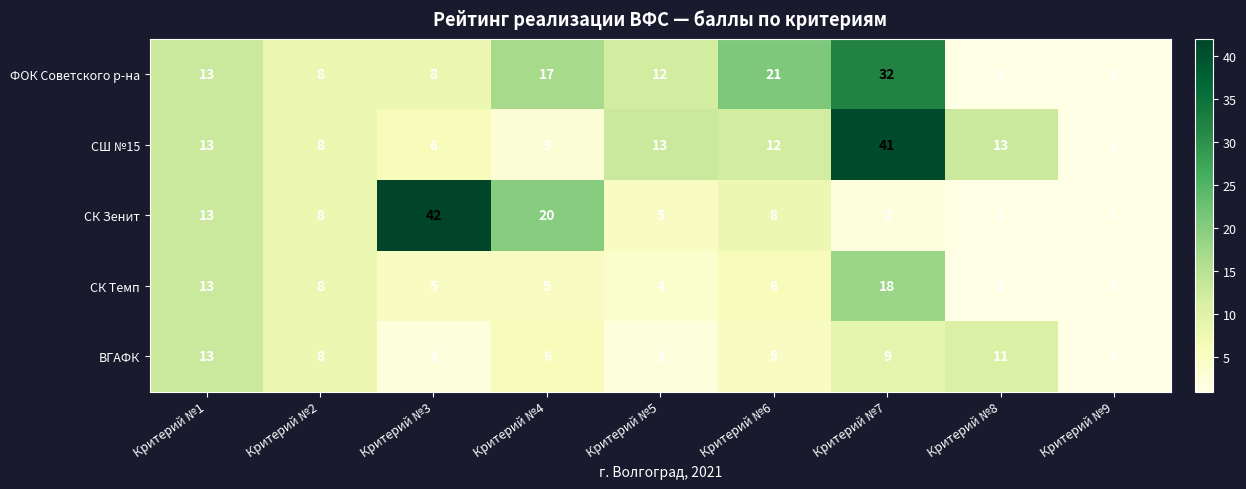

Where does the СШ №15 series first go above 12?

Критерий №1